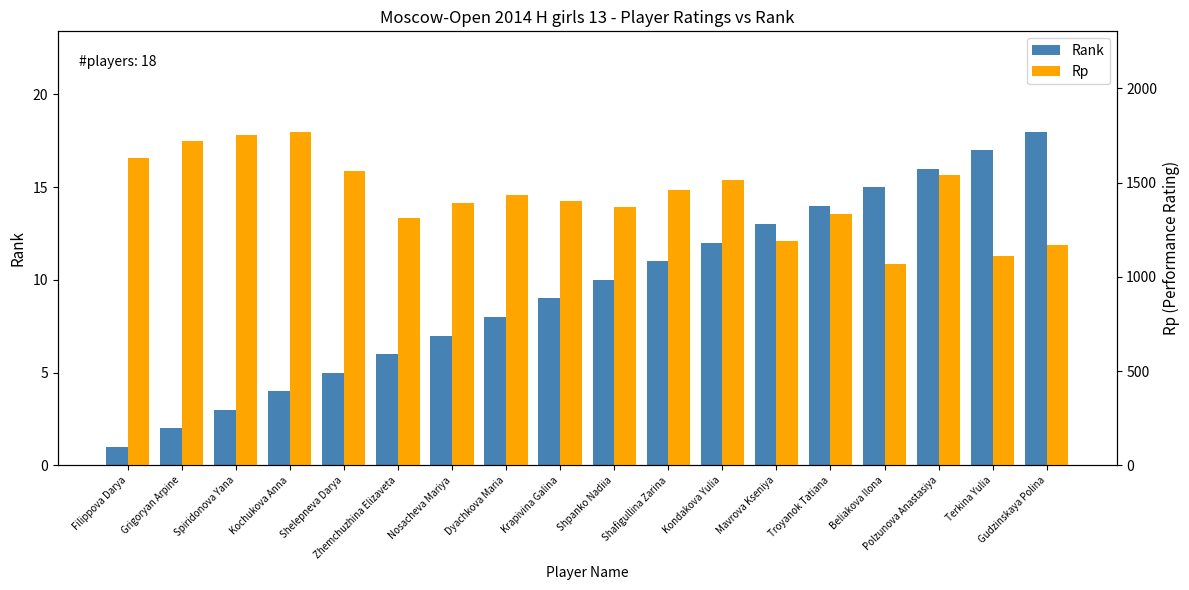

Rank the categories by Rank value from highest to lowest.

Gudzinskaya Polina, Terkina Yulia, Polzunova Anastasiya, Beliakova Ilona, Troyanok Tatiana, Mavrova Kseniya, Kondakova Yulia, Shafigullina Zarina, Shpanko Nadiia, Krapivina Galina, Dyachkova Maria, Nosacheva Mariya, Zhemchuzhina Elizaveta, Shelepneva Darya, Kochukova Anna, Spiridonova Yana, Grigoryan Arpine, Filippova Darya